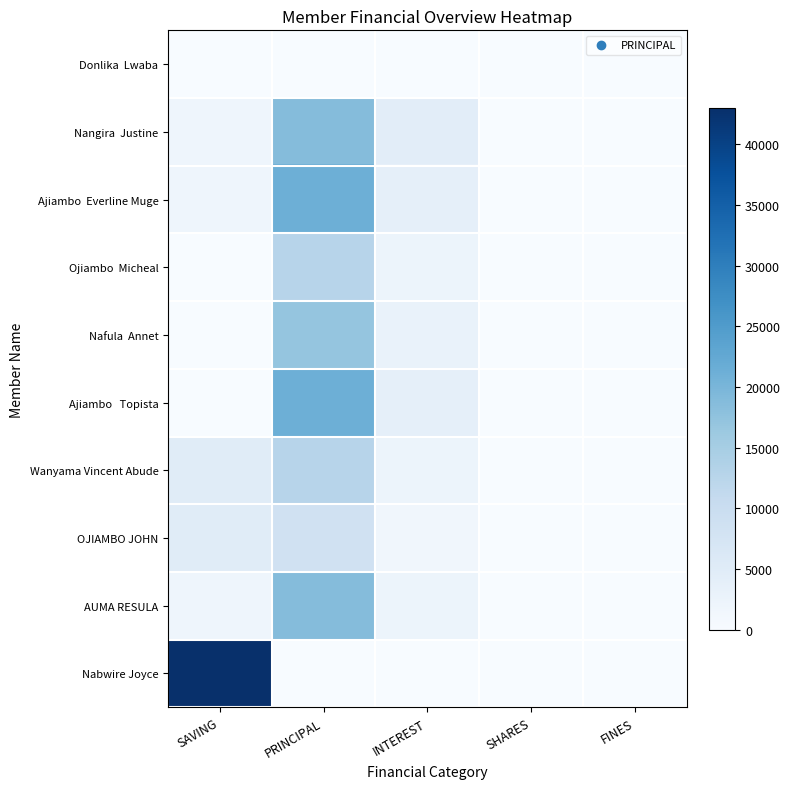

Rank the series at INTEREST from lowest to highest value.

Donlika Lwaba, Nabwire Joyce, OJIAMBO JOHN, Ojiambo Micheal, Wanyama Vincent Abude, AUMA RESULA, Nafula Annet, Ajiambo Everline Muge, Ajiambo Topista, Nangira Justine